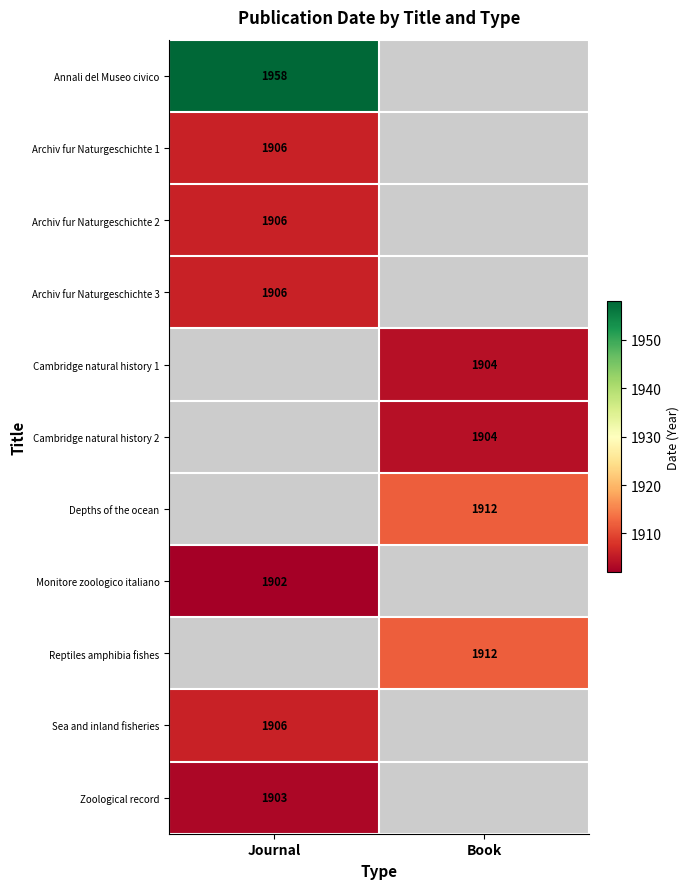

The Archiv fur Naturgeschichte 1 series shows 1906 at Journal. True or false?

True